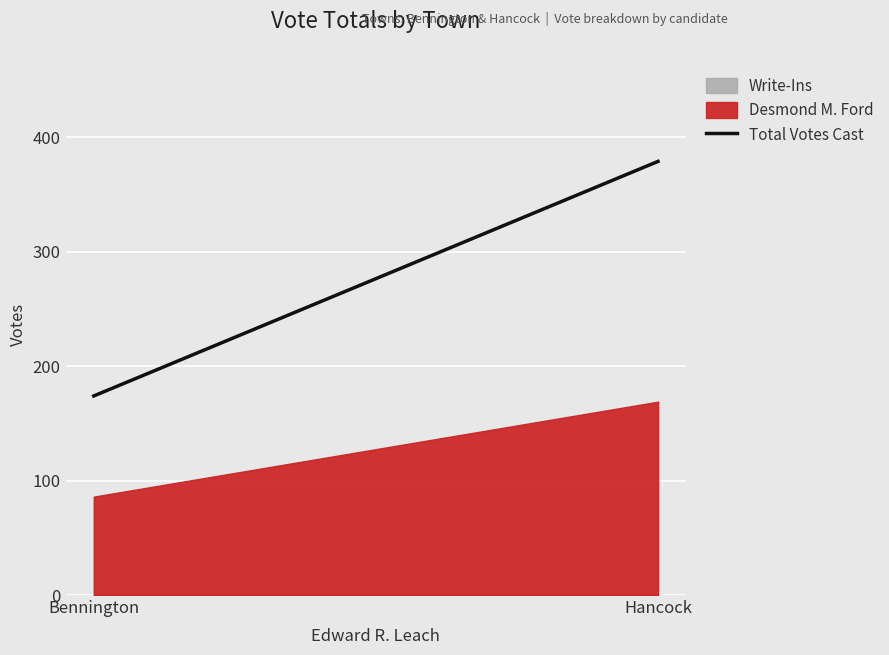

Between Bennington and Hancock, which is larger?

Hancock